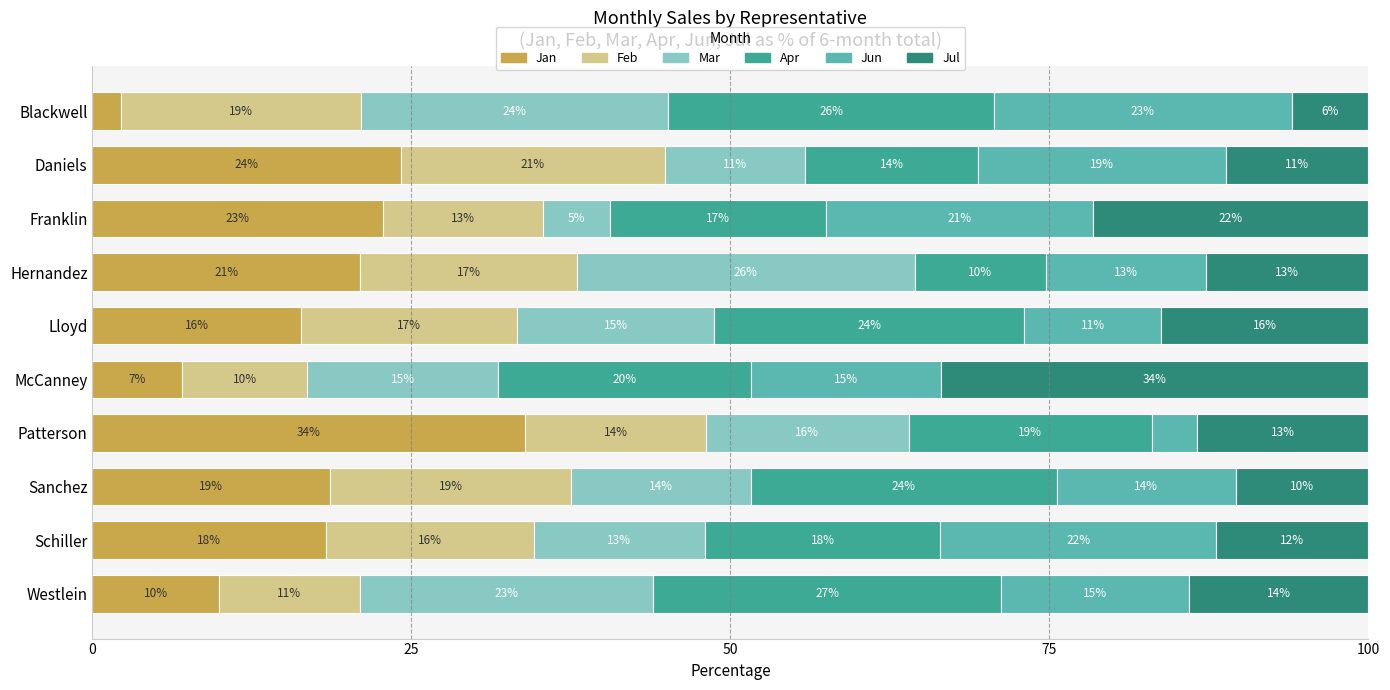

What is the approximate value of Jan at Hernandez?

21.0